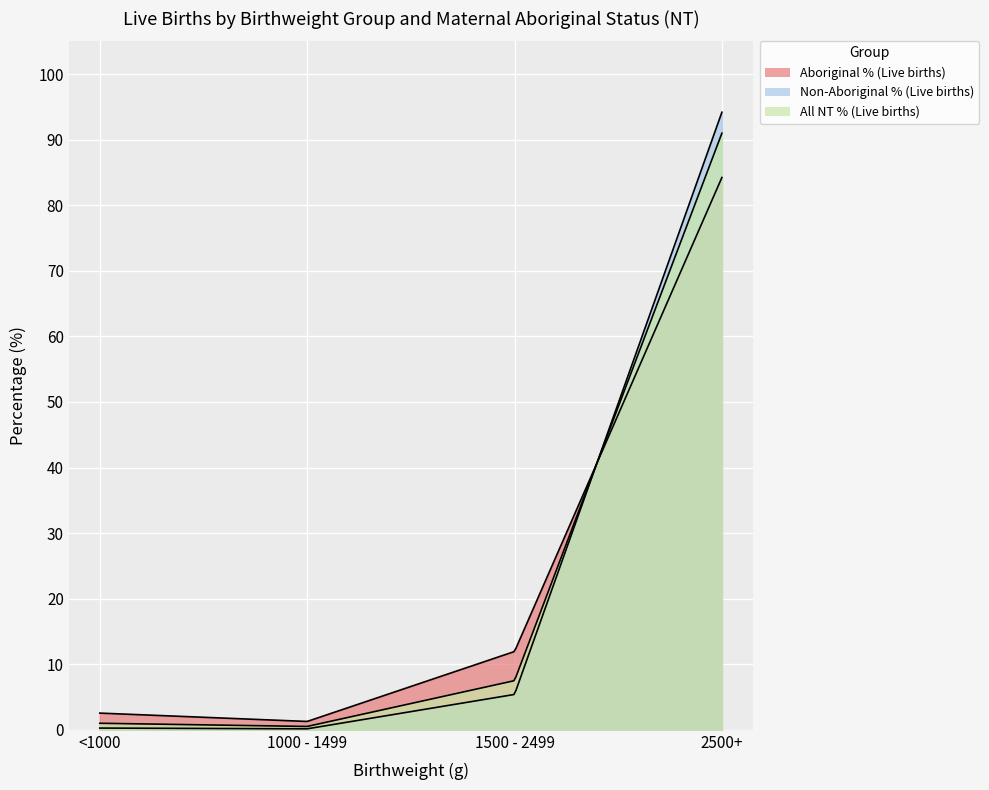

How many interior local valleys does the Non-Aboriginal % (Live births) series have?

1